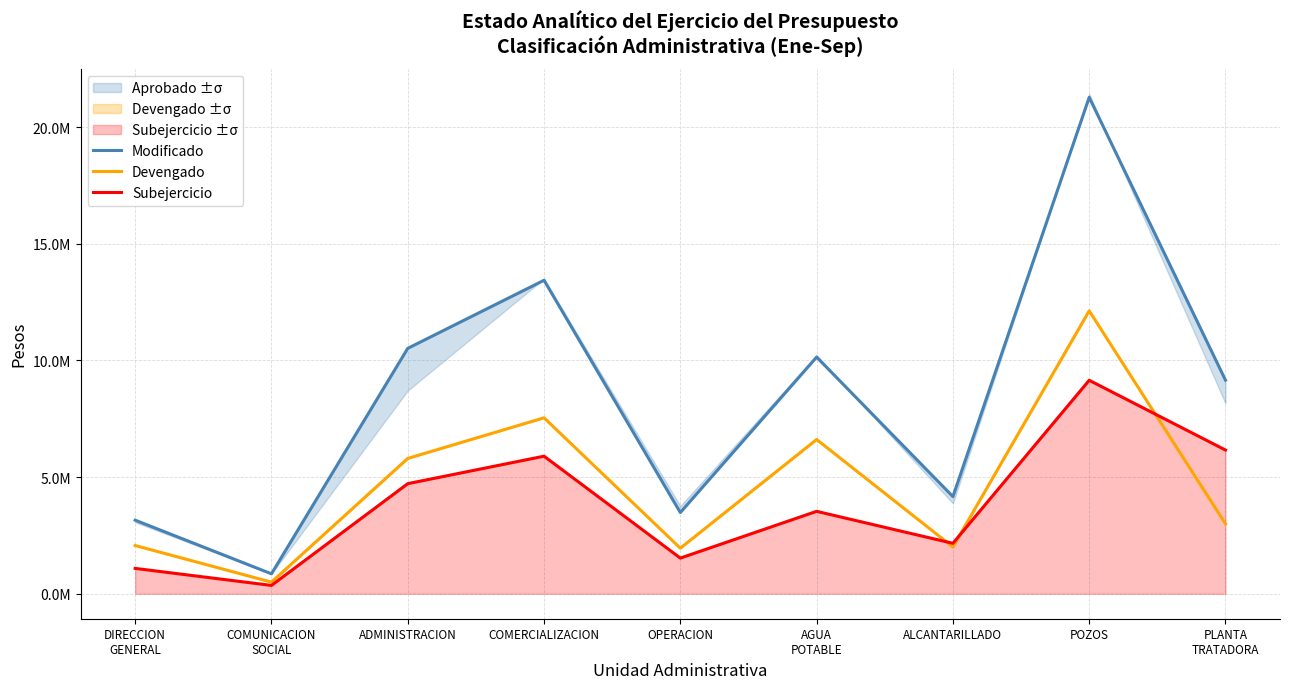

What is the sum of all Modificado values?

76180195.4